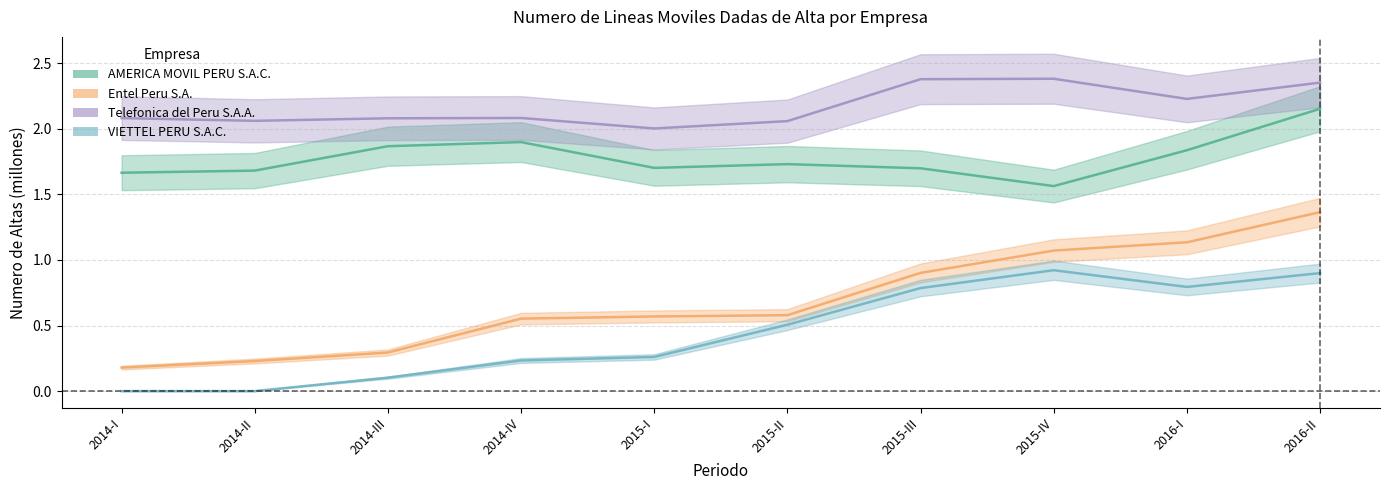

Which series changed the most between 2015-III and 2016-II?

Entel Peru S.A.